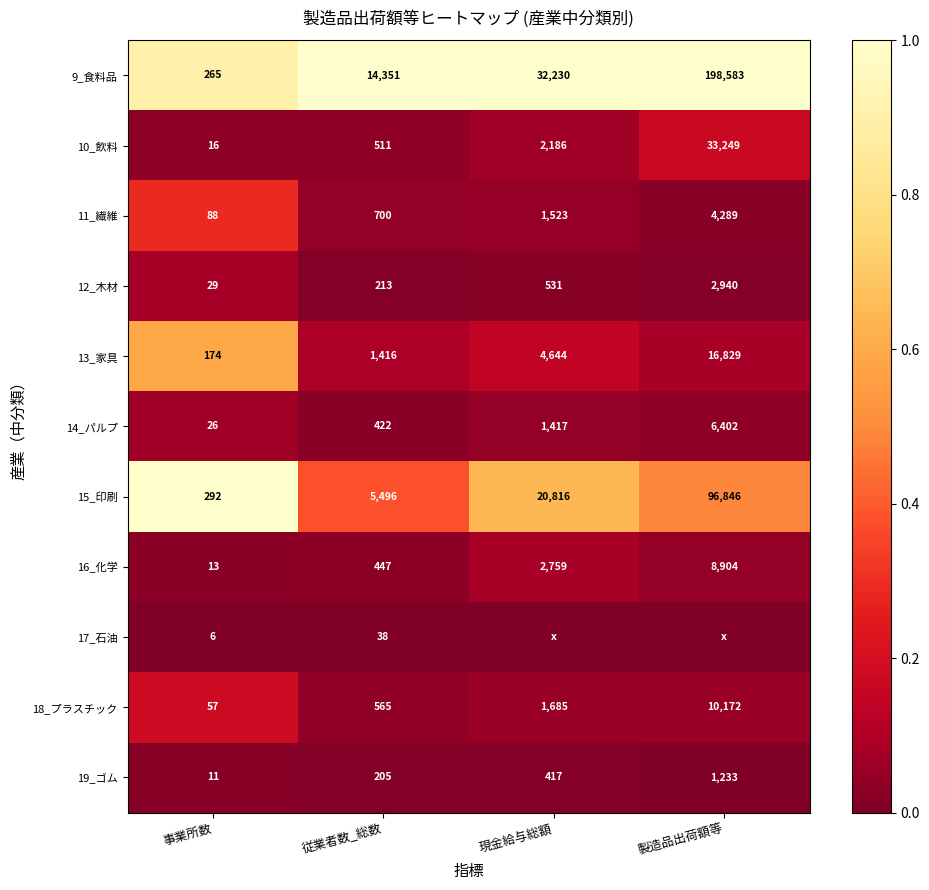

How many values in the 10_飲料 series are below 2186?

2